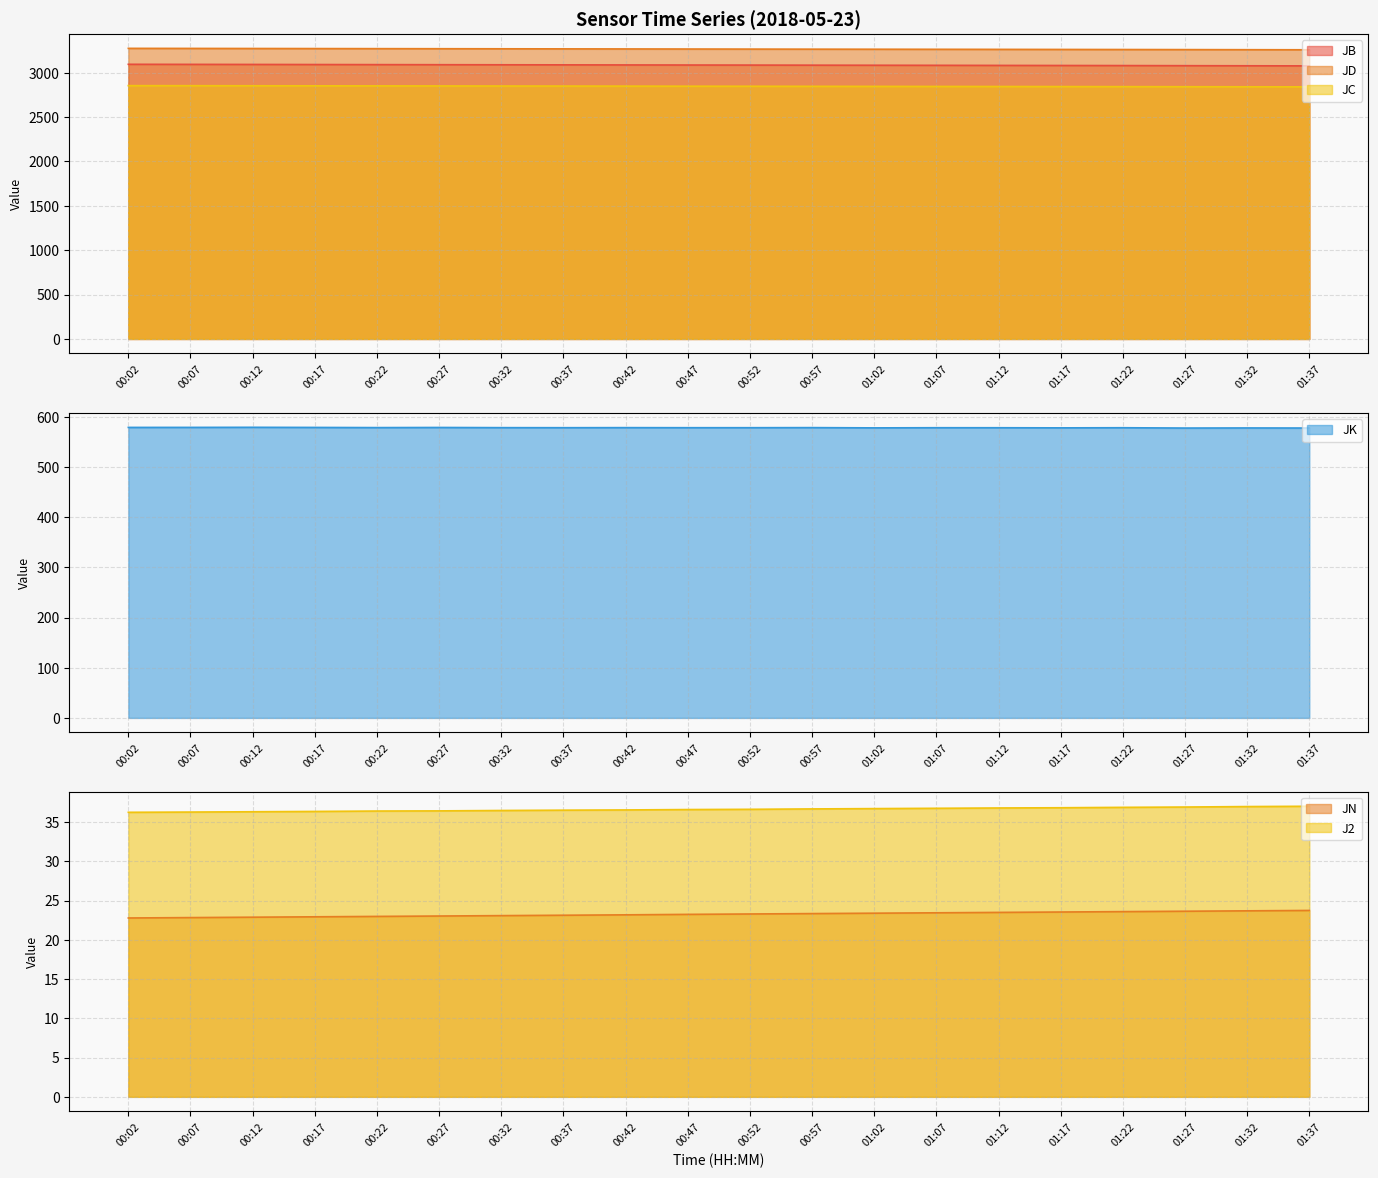

What is the label of the 11th point from the left?

00:52